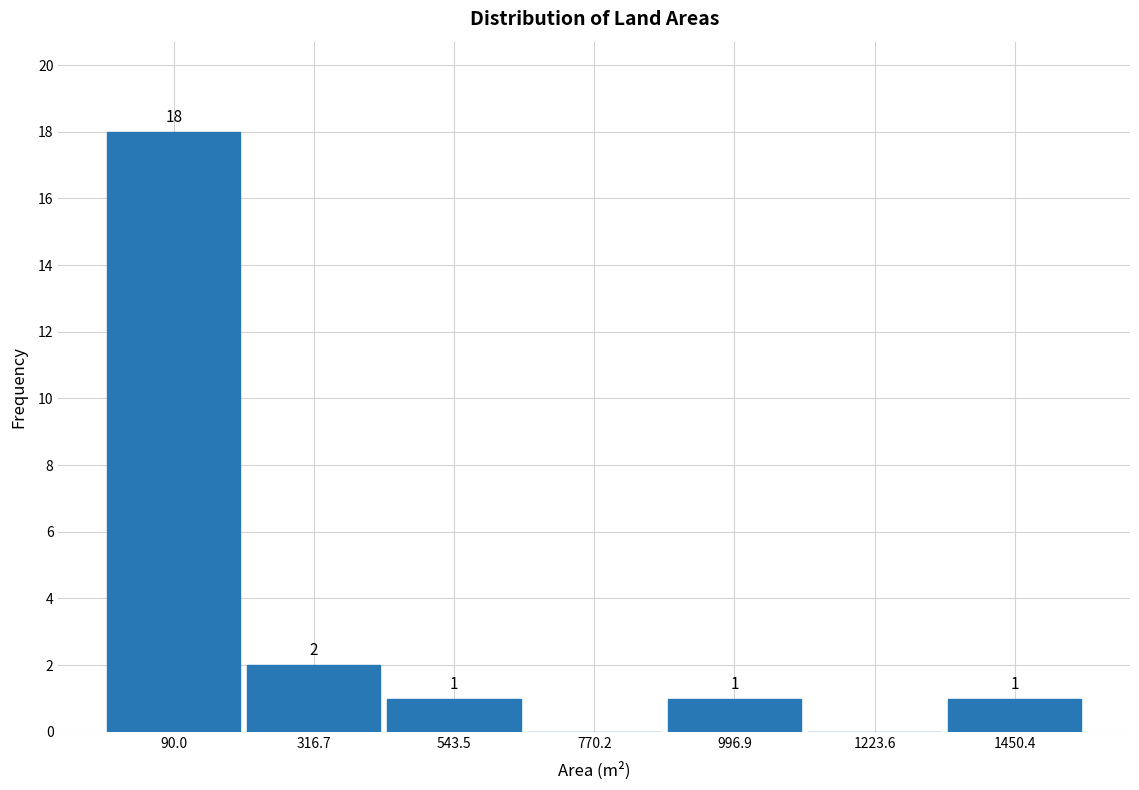

Reading left to right, transcribe all the data shown in this chart.

90.0=18	316.7=2	543.5=1	770.2=0	996.9=1	1223.6=0	1450.4=1